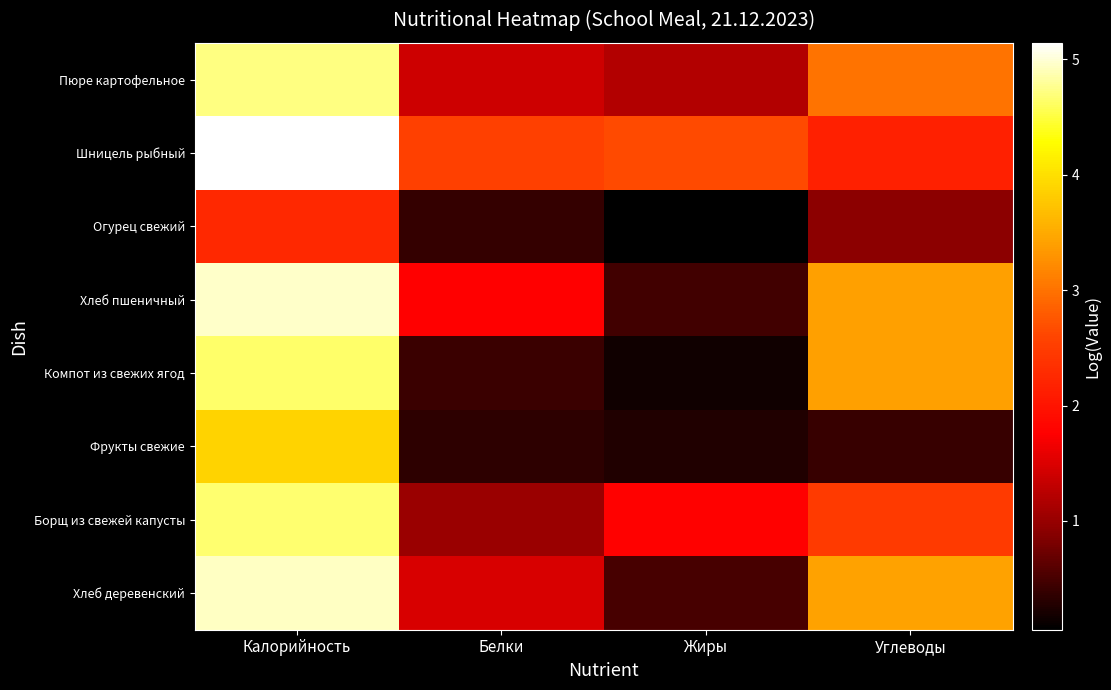

Which series has the largest total across all categories?

Шницель рыбный